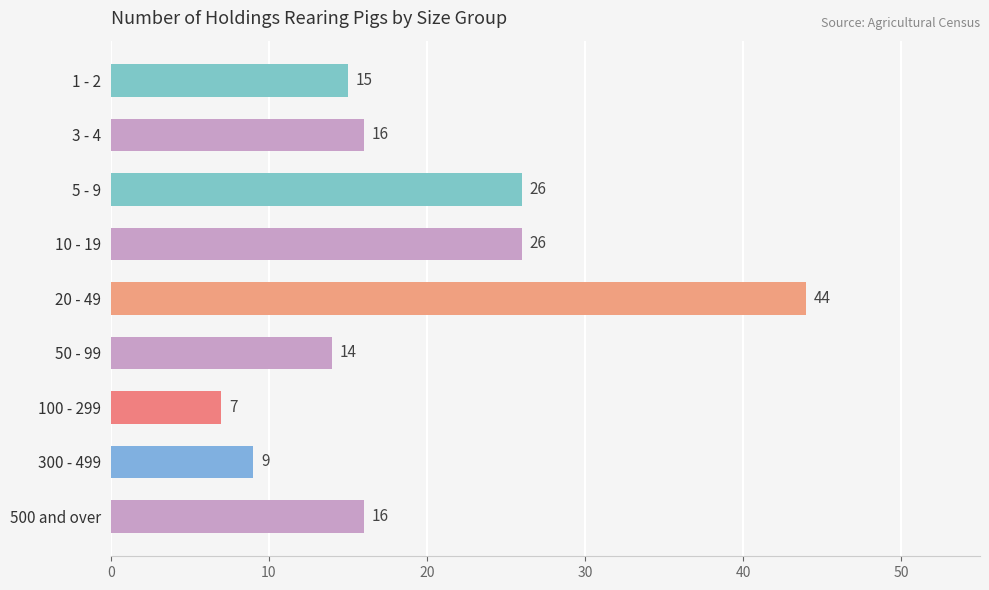

Between 50 - 99 and 500 and over, which is larger?

500 and over